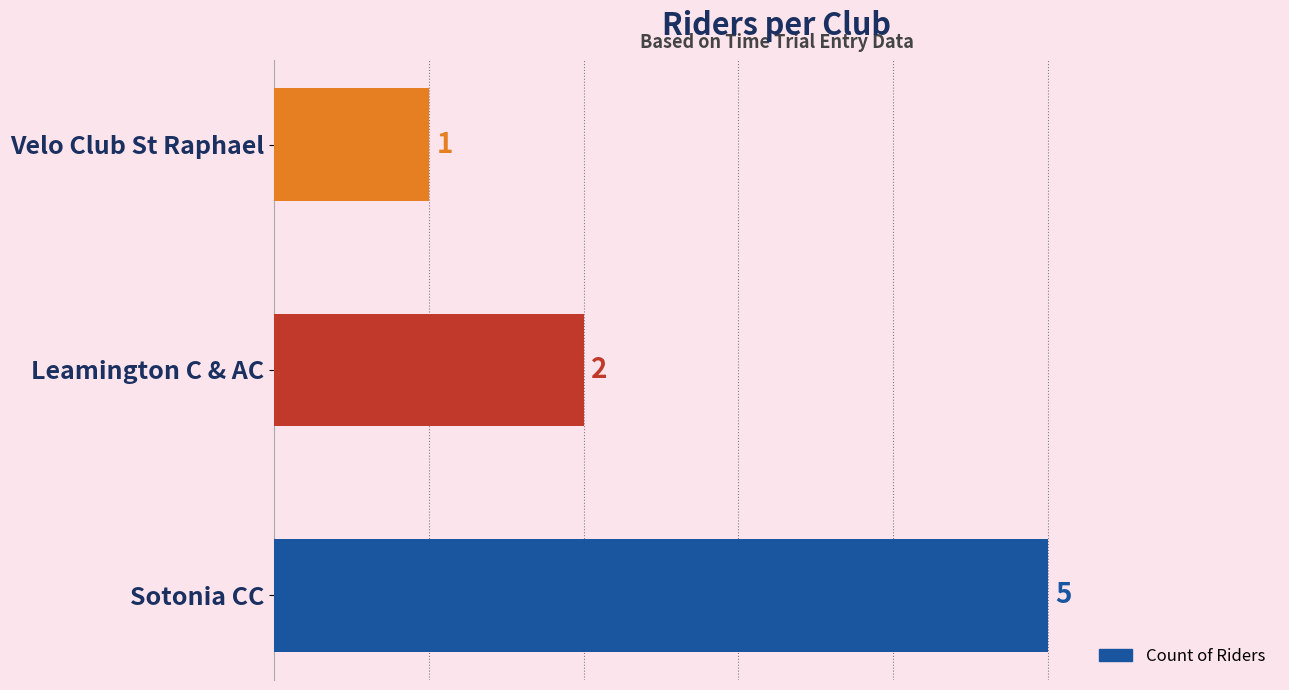

At which label is the value closest to 3?

Leamington C & AC